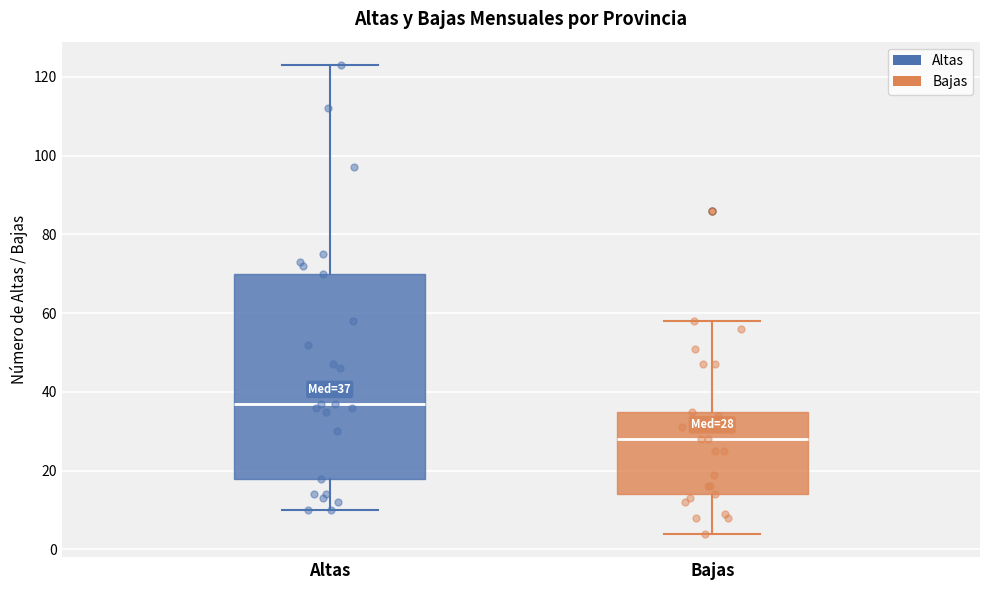

Which box is the tallest, from its lower edge to its upper edge?

Altas